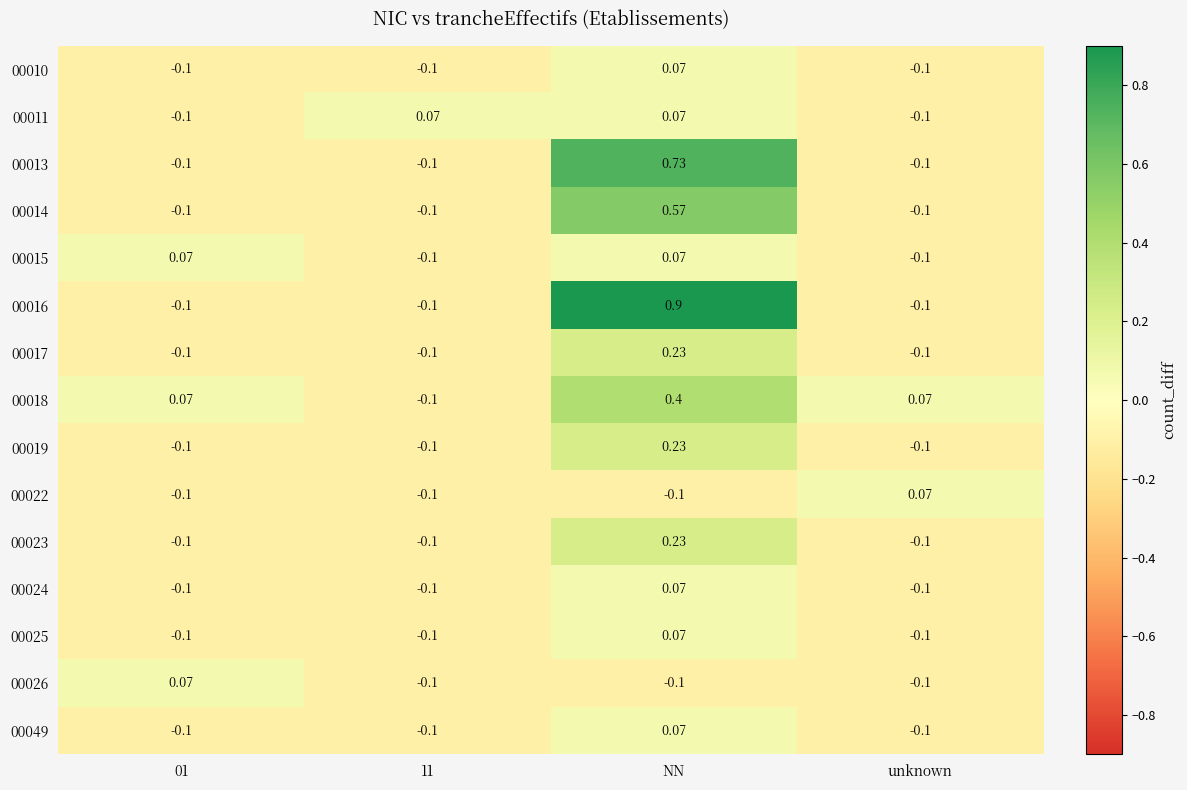

Which category has the highest value in the 00019 series?

NN